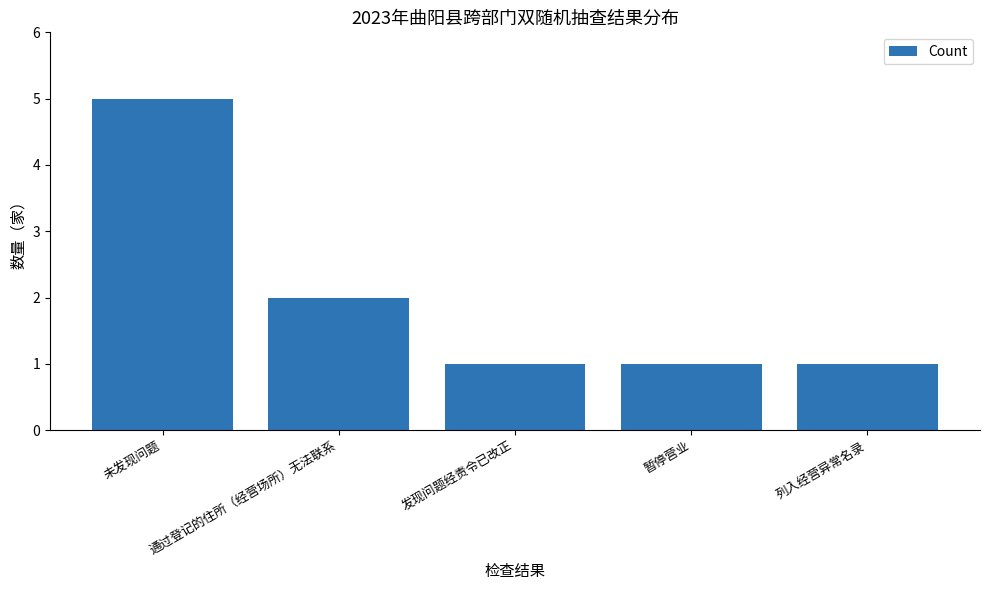

What is the label of the 2nd bar from the left?

通过登记的住所（经营场所）无法联系